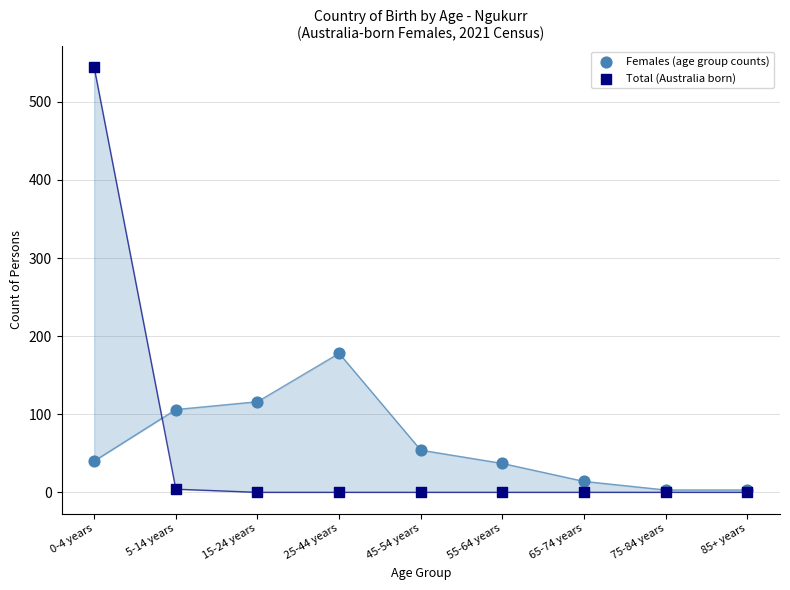

In the Females (age group counts) series, what Y value is closest to 90?

106